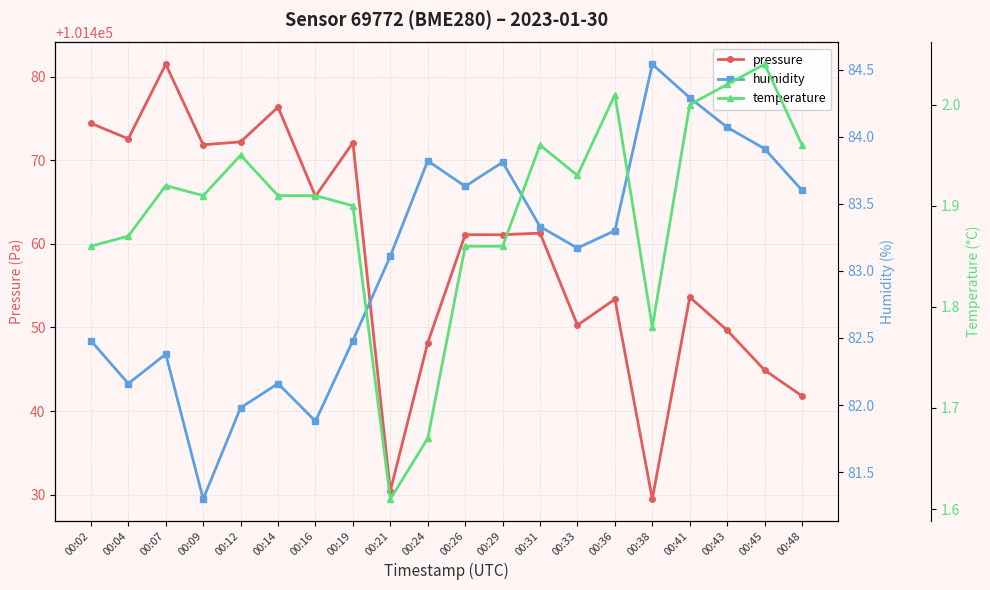

Between 00:19 and 00:14, which is larger?

00:14